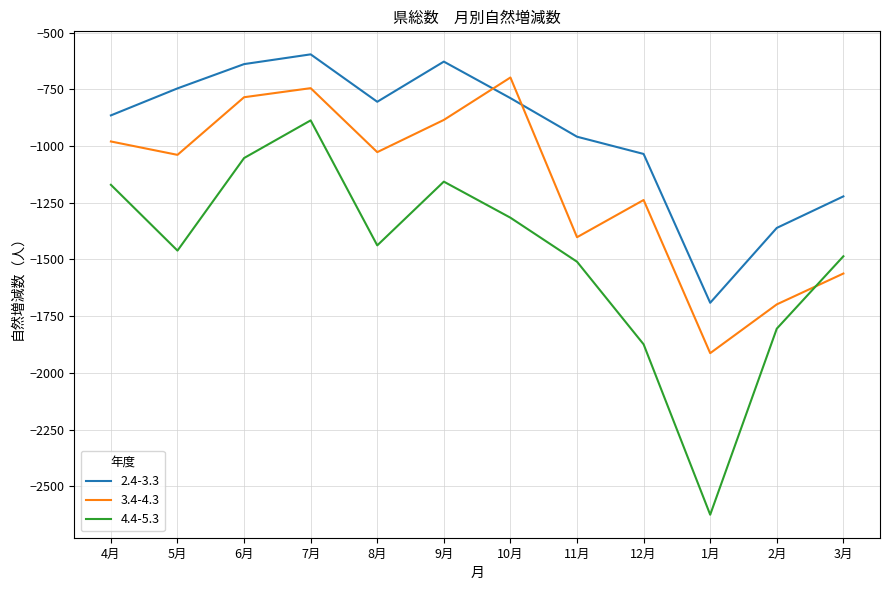

Where do 3.4-4.3 and 4.4-5.3 first cross each other?

2月 and 3月